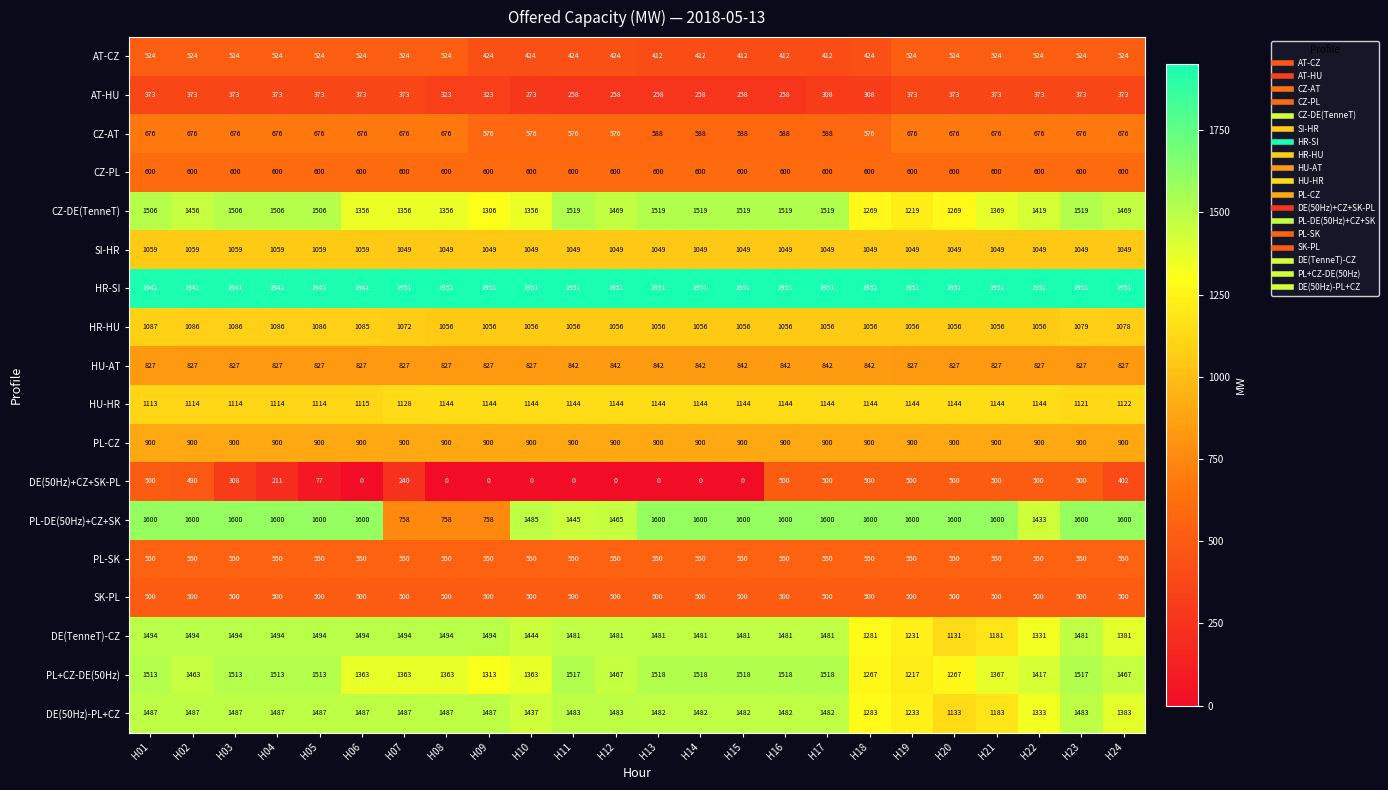

How many CZ-AT values are between 588 and 676?

19